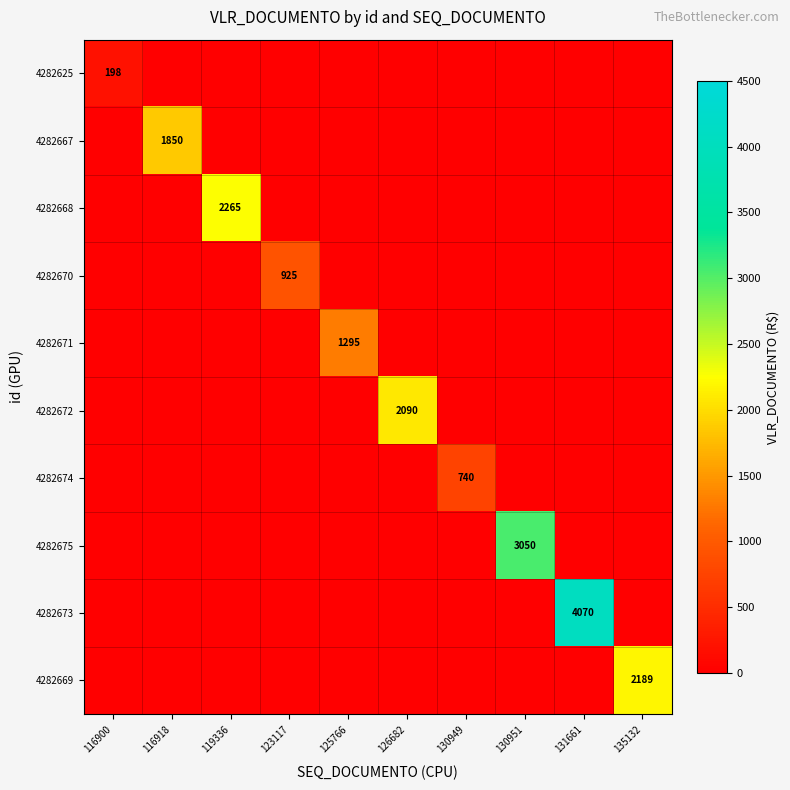

Count the number of categories in the chart.

10